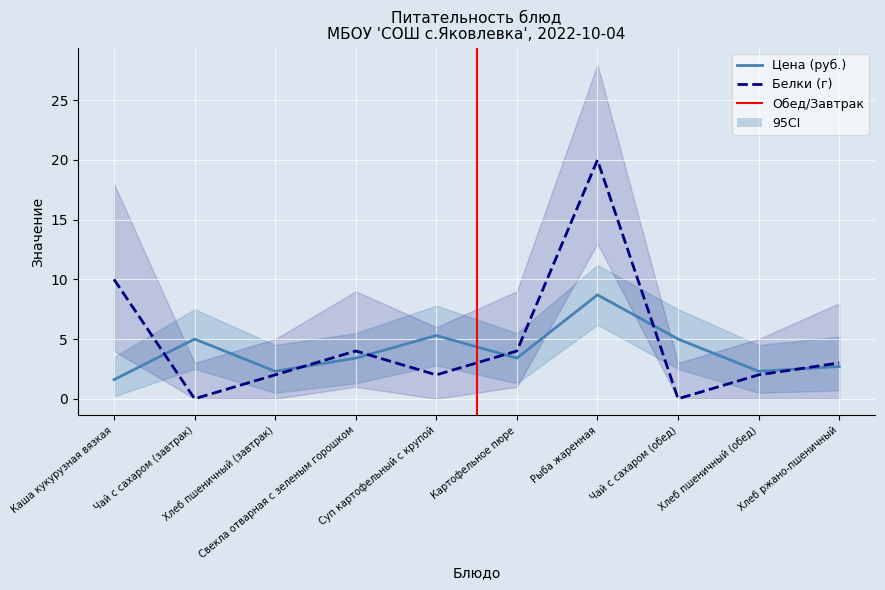

Between Каша кукурузная вязкая and Картофельное пюре, which is larger?

Картофельное пюре